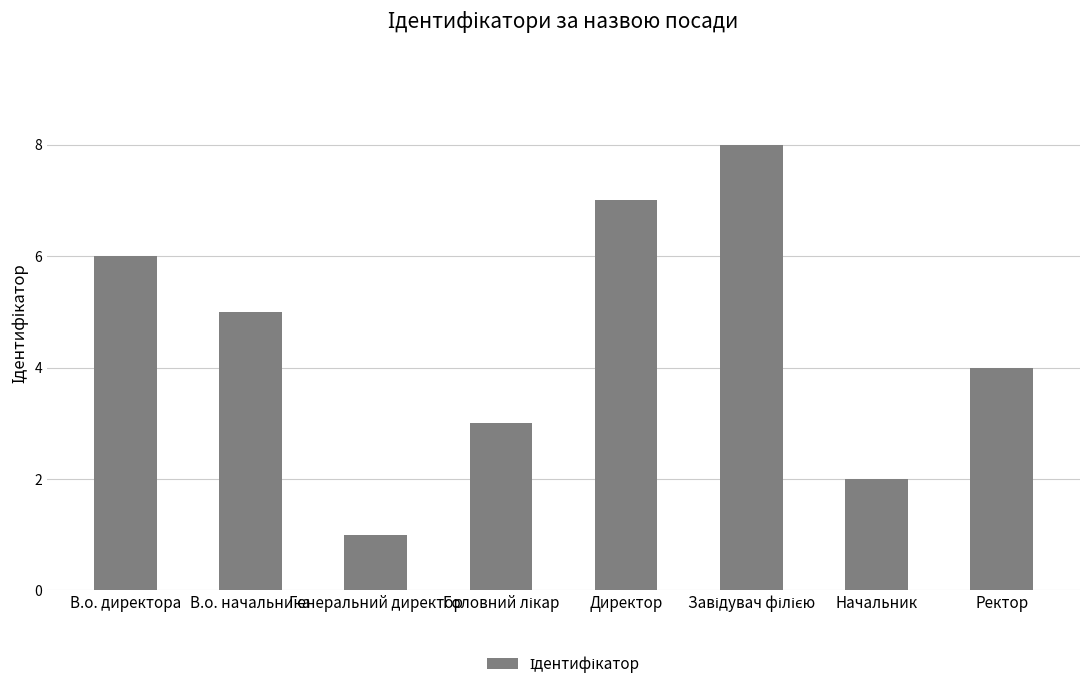

Which has a higher value, Директор or Начальник?

Директор